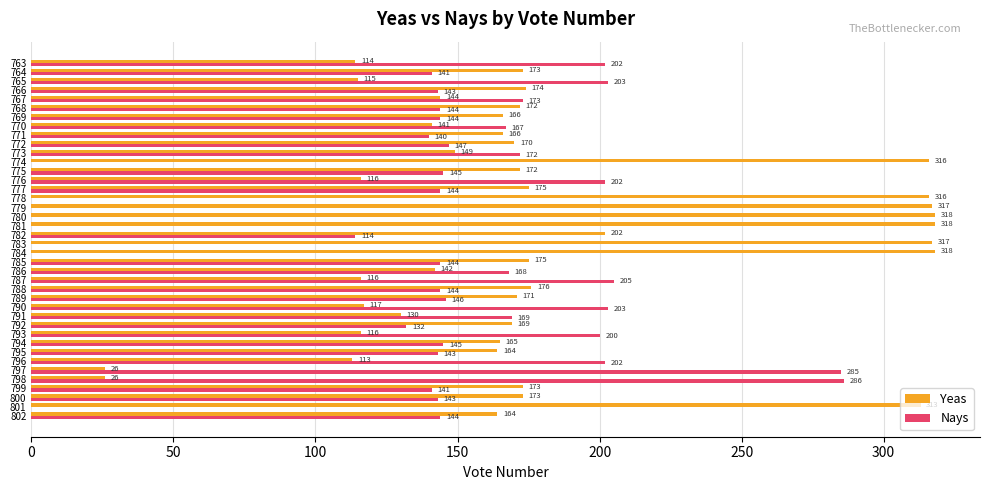

What is the total value across all series at 779?

317